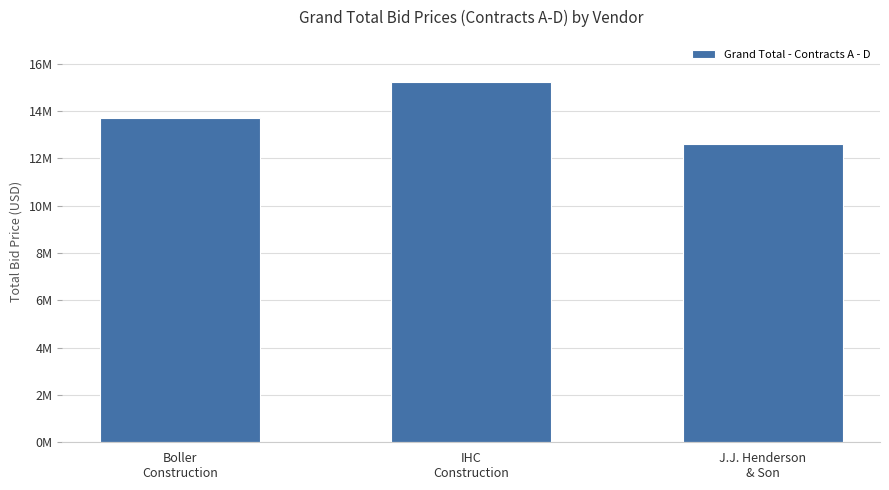

Where does the data first go above 13691504?

Boller
Construction